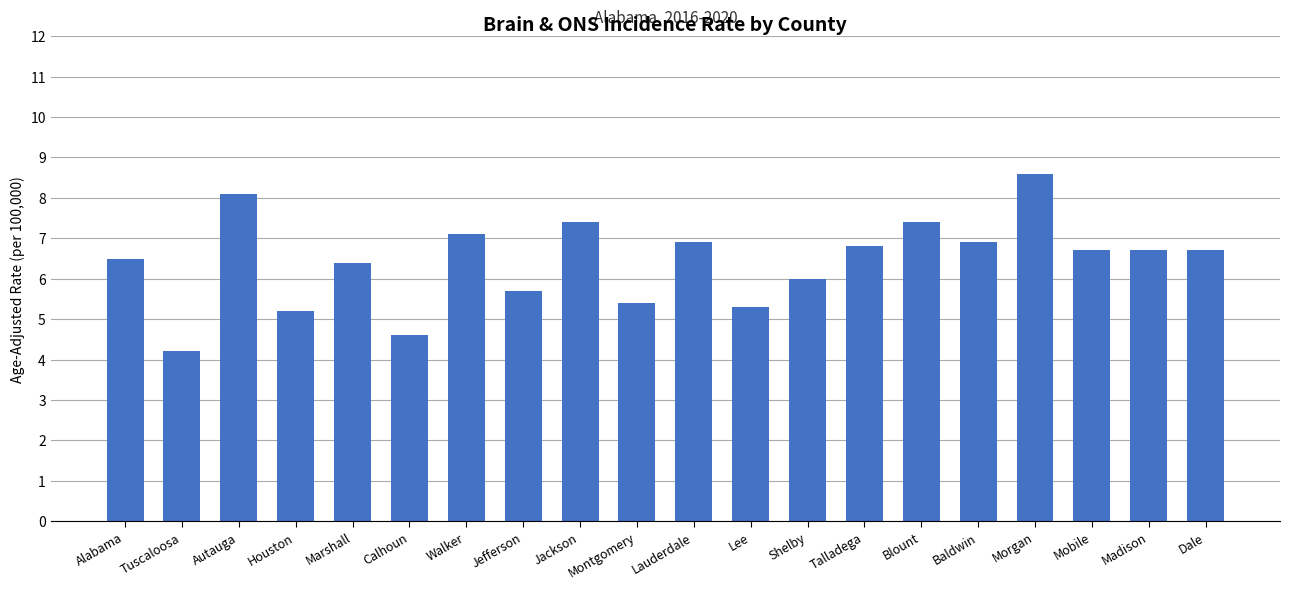

What is the difference between the second highest and minimum values?

3.9